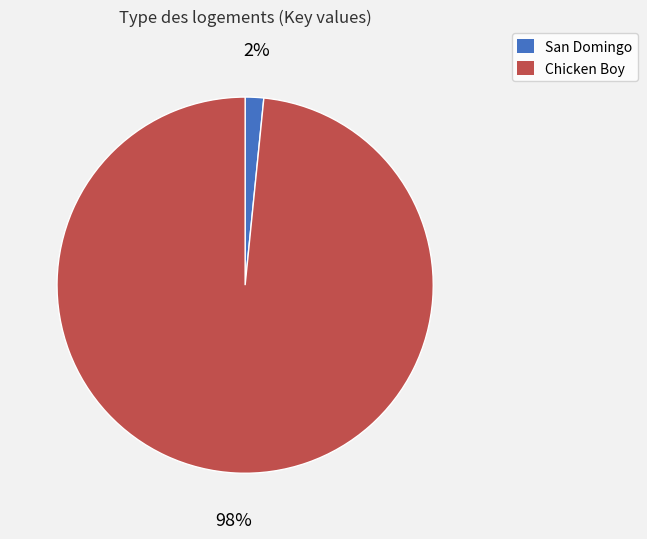

To the nearest percent, what portion does San Domingo represent?

2%